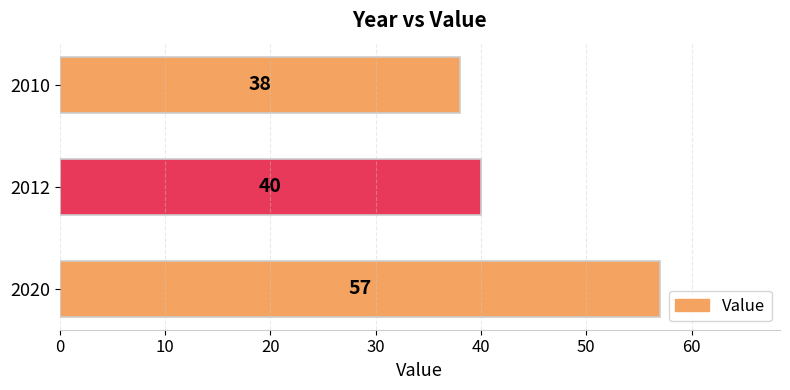

Reading top to bottom, transcribe all the data shown in this chart.

2010=38	2012=40	2020=57